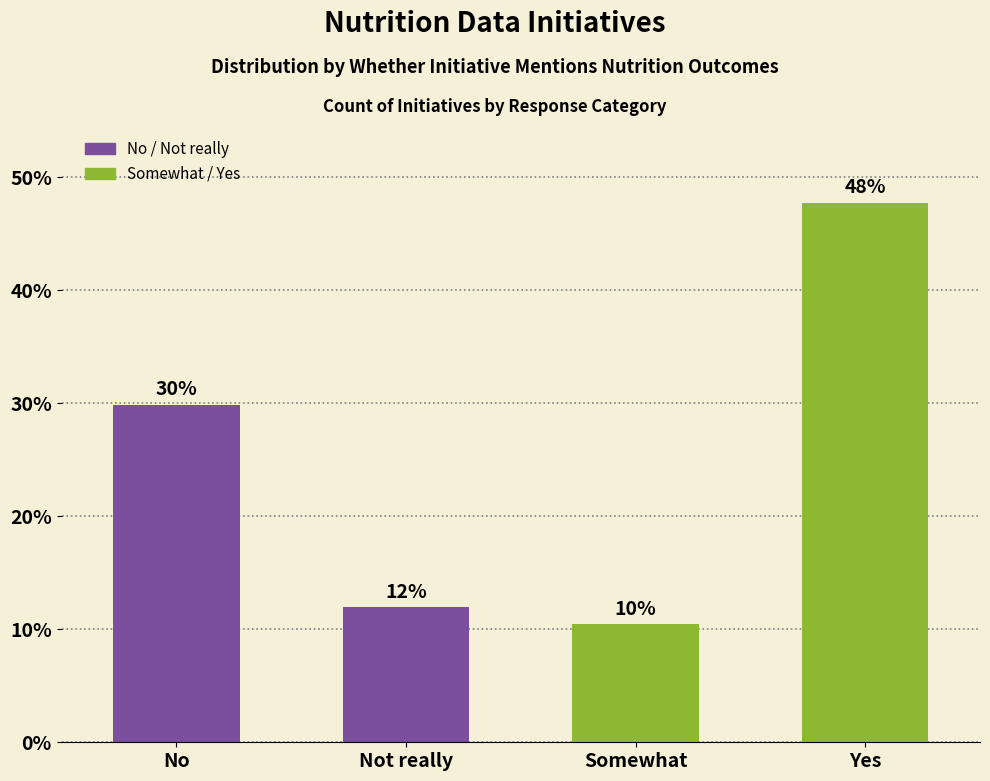

The chart shows a value of 11.9 at Not really. True or false?

True